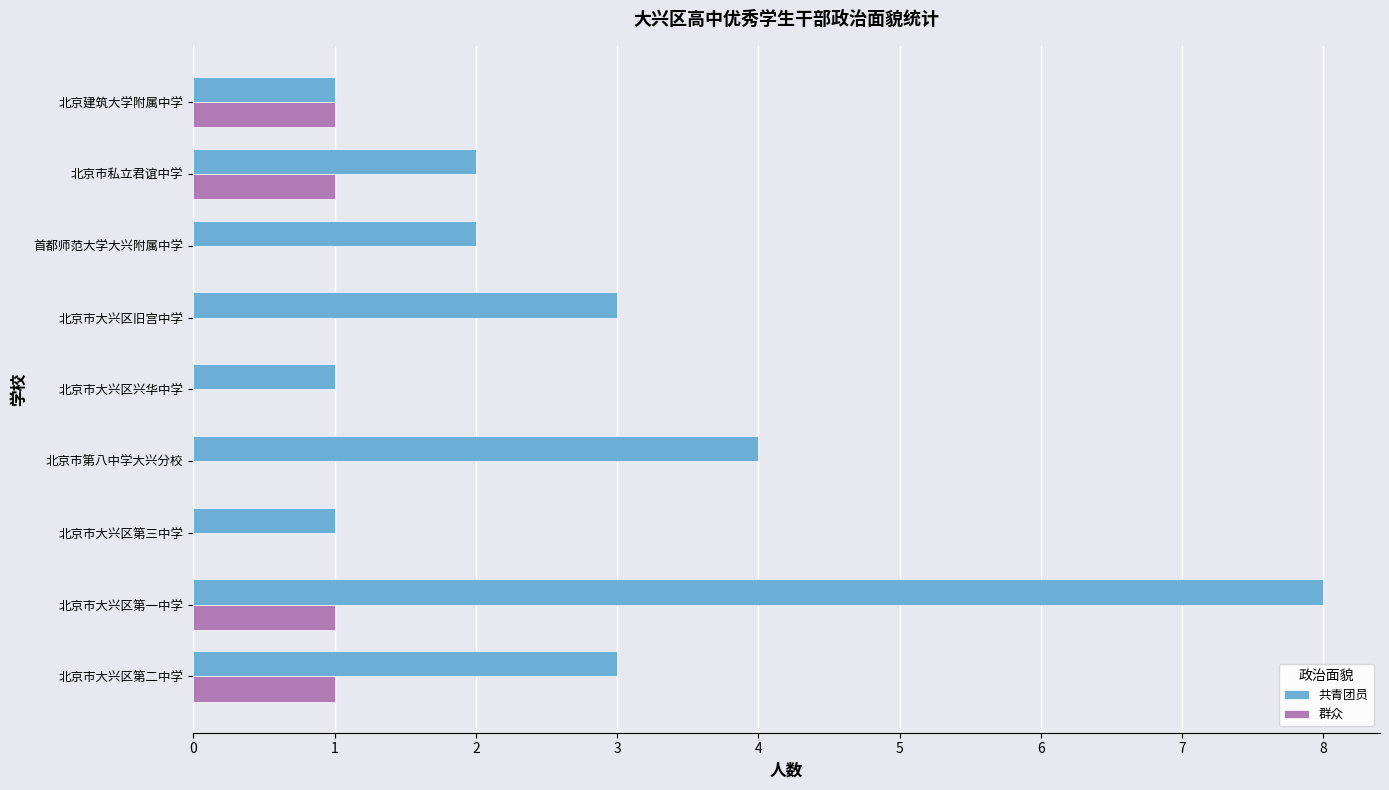

What are all the series names shown in the legend?

共青团员, 群众